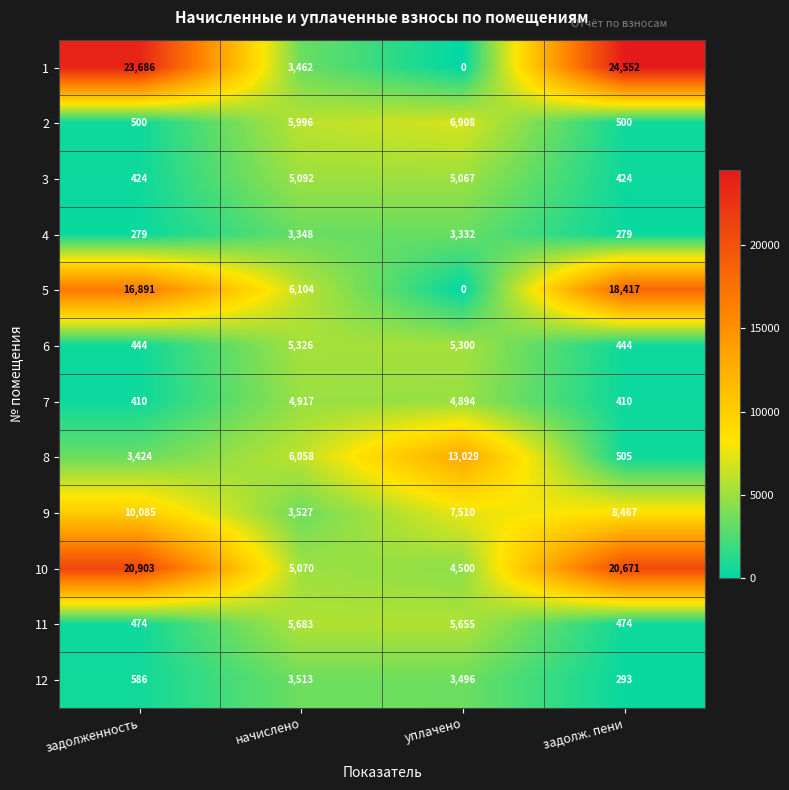

Which series has the largest total across all categories?

1